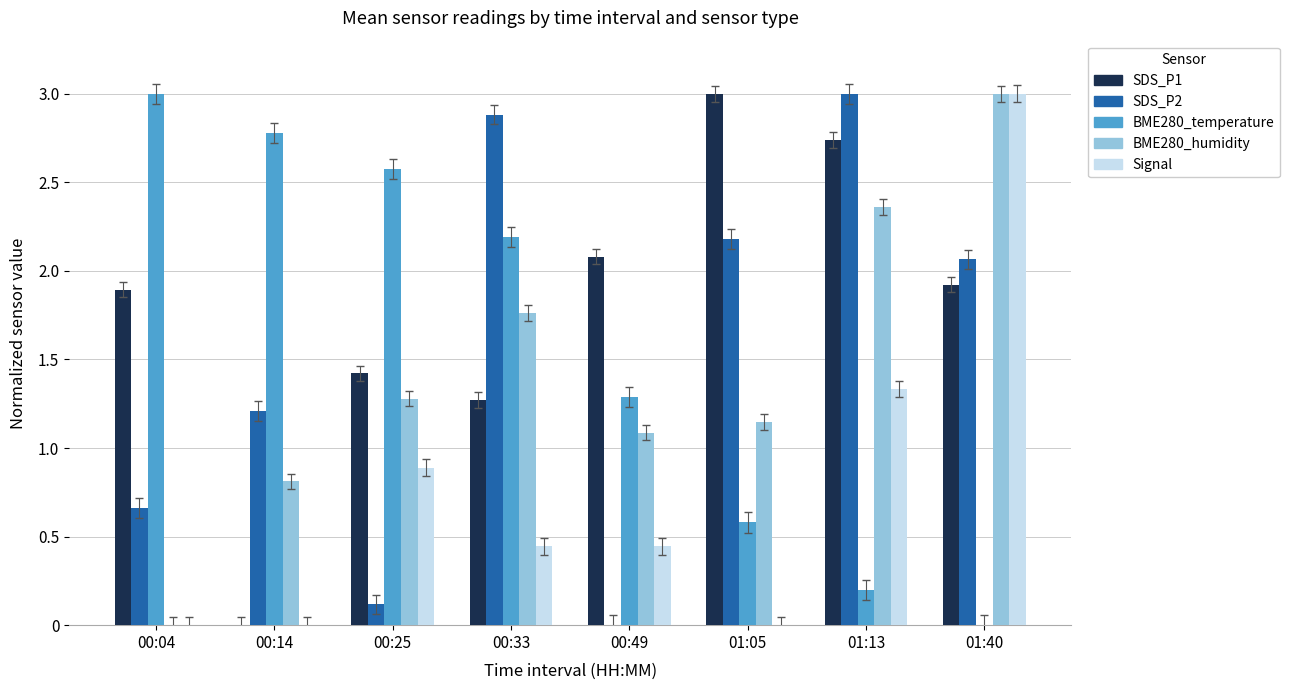

At which category is the sum across all series the highest?

01:40